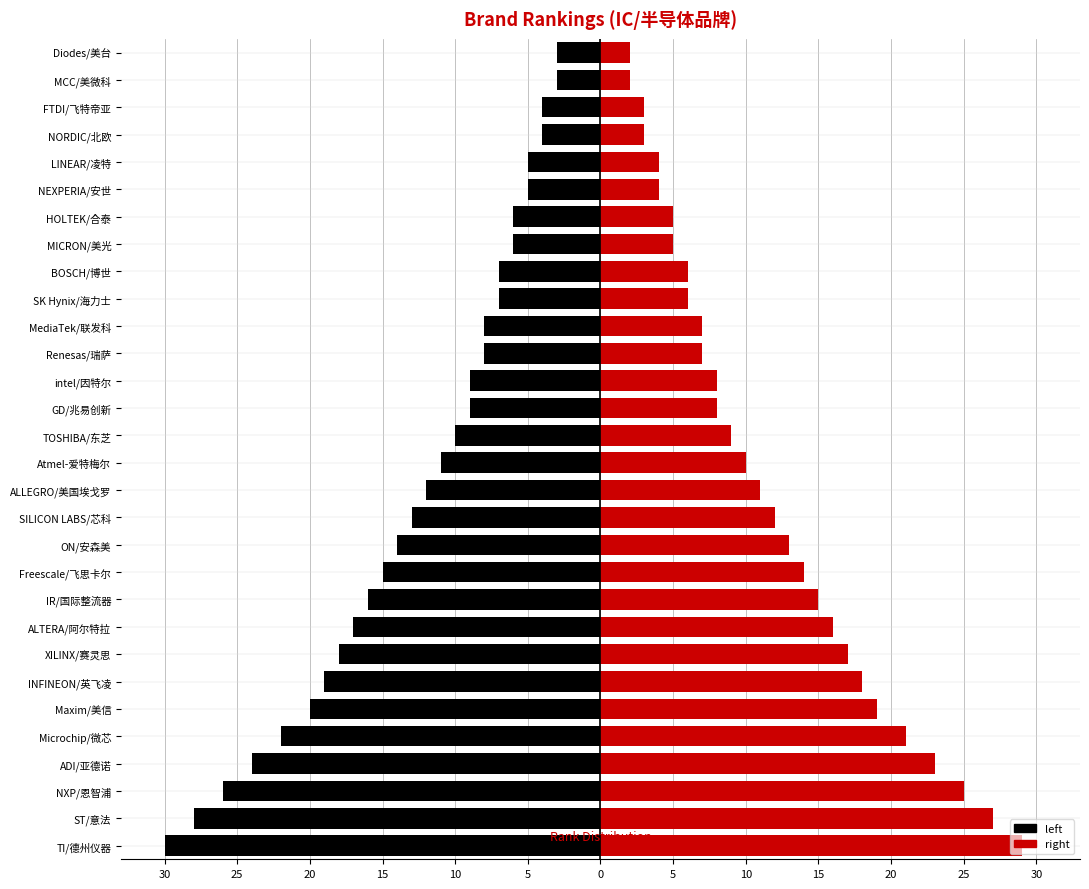

What is the difference between the maximum and minimum values in the right series?

27